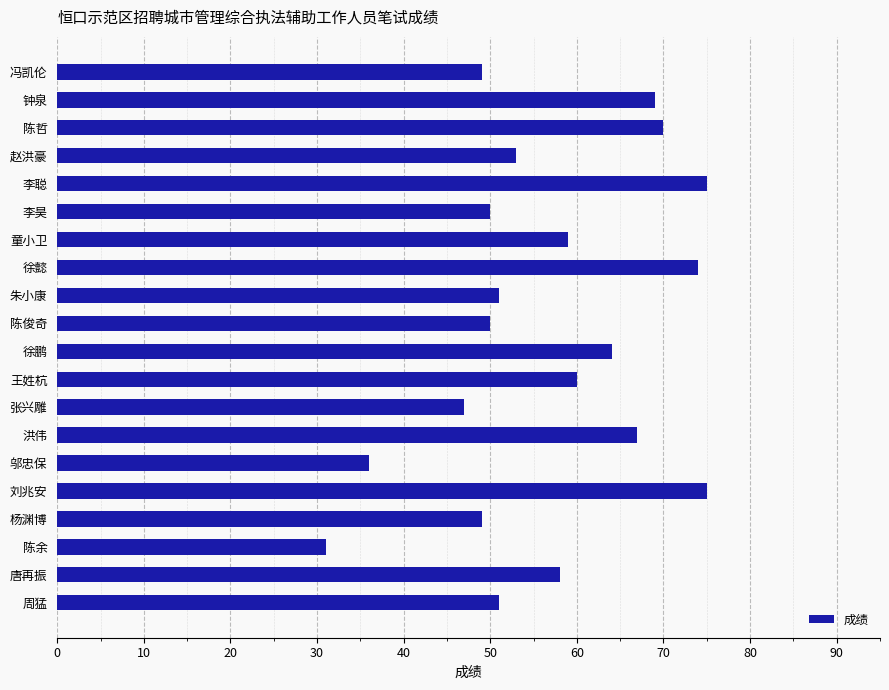

Count the number of categories in the chart.

20